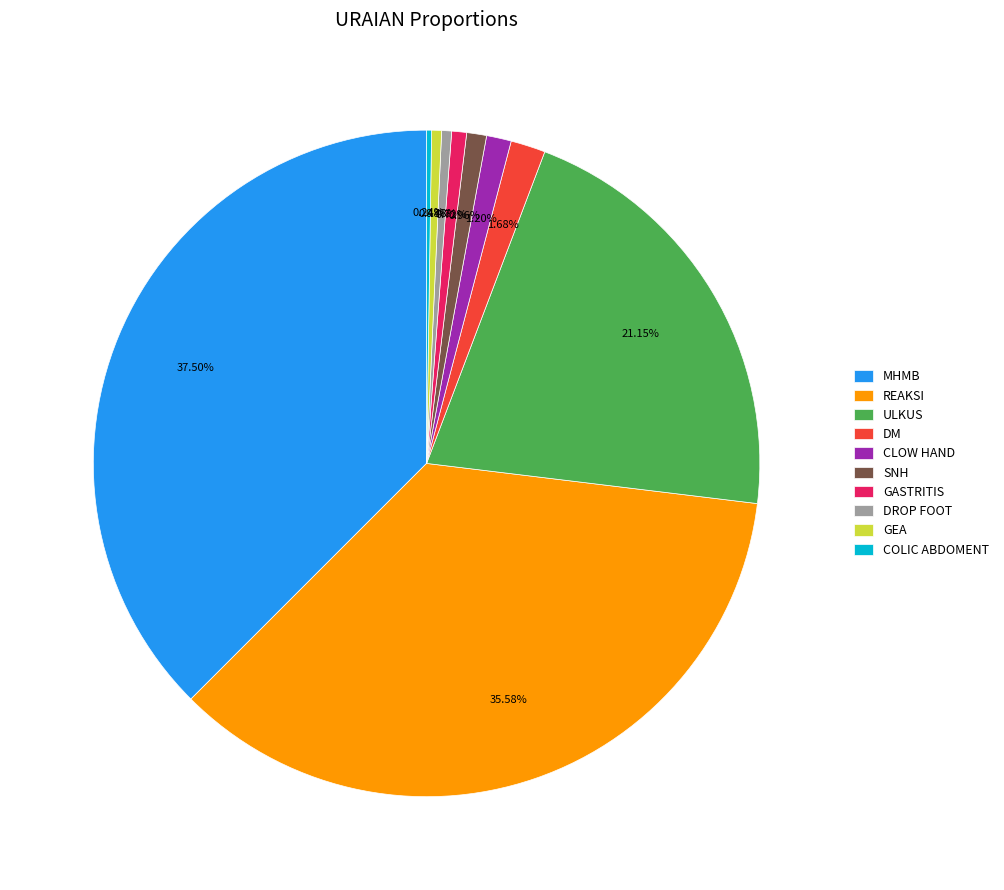

The DROP FOOT slice represents 10% of the pie. True or false?

False